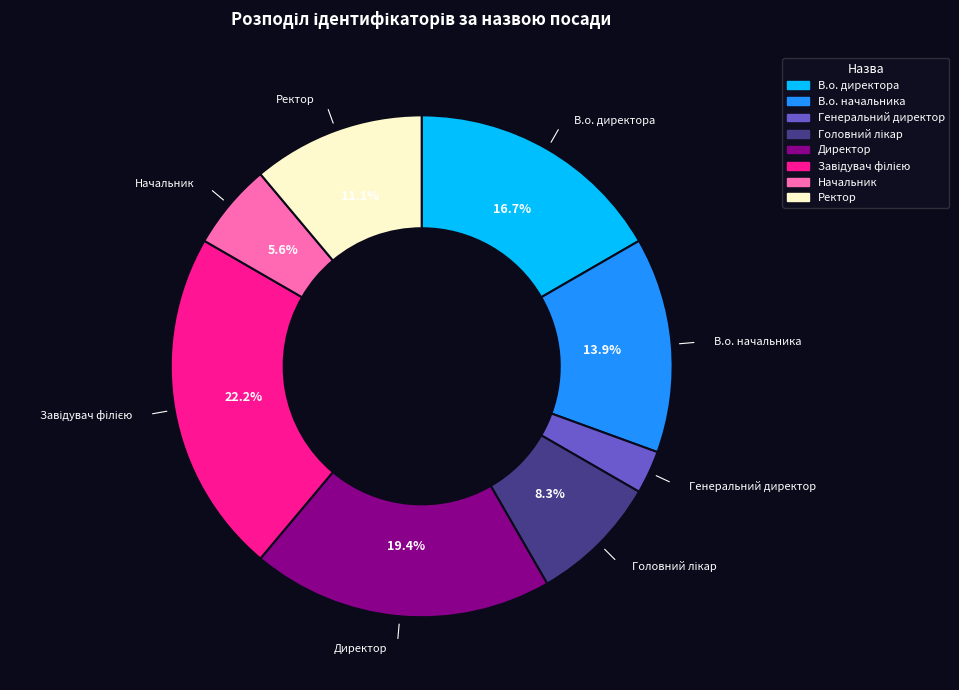

What is the total percentage of Директор and В.о. начальника?

33.3%